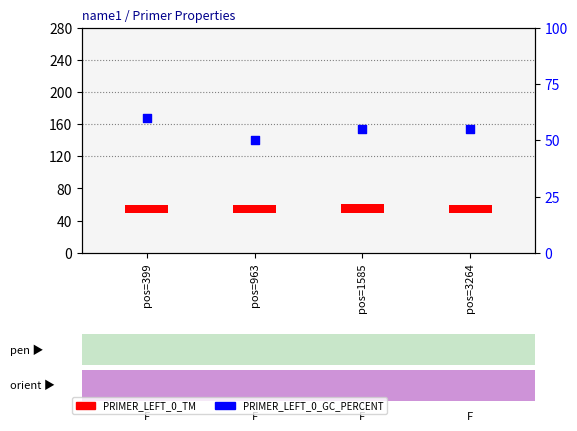

Which series reaches the minimum Y coordinate?

PRIMER_LEFT_0_TM